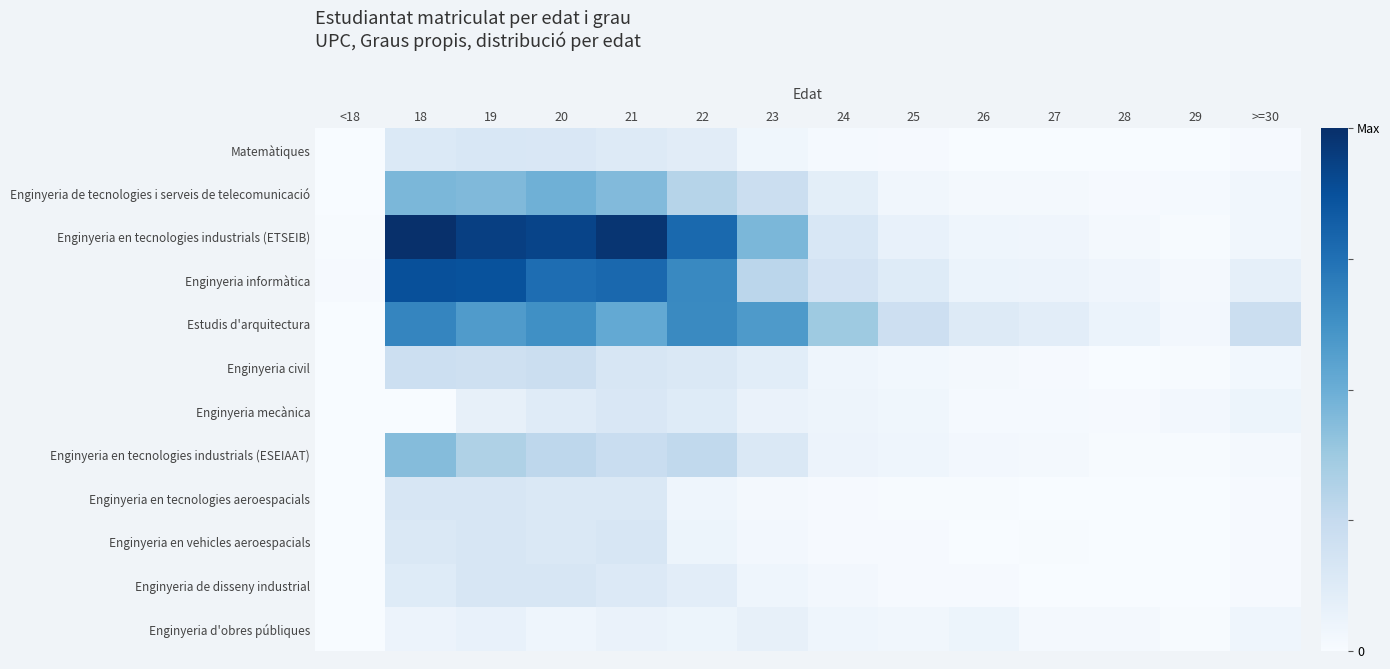

Which series changed the most between 20 and 25?

Enginyeria en tecnologies industrials (ETSEIB)